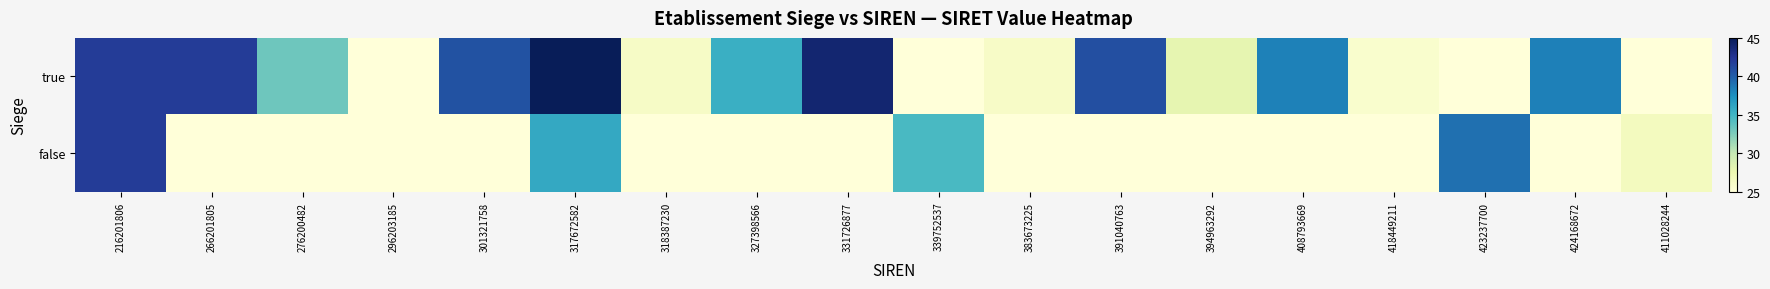

At which category is the sum across all series the highest?

216201806